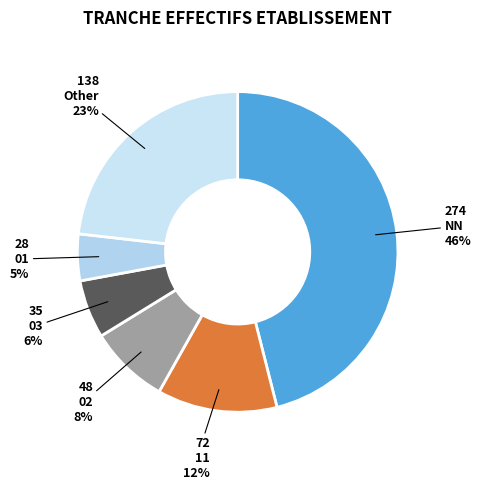

To the nearest percent, what is the average slice percentage?

17%